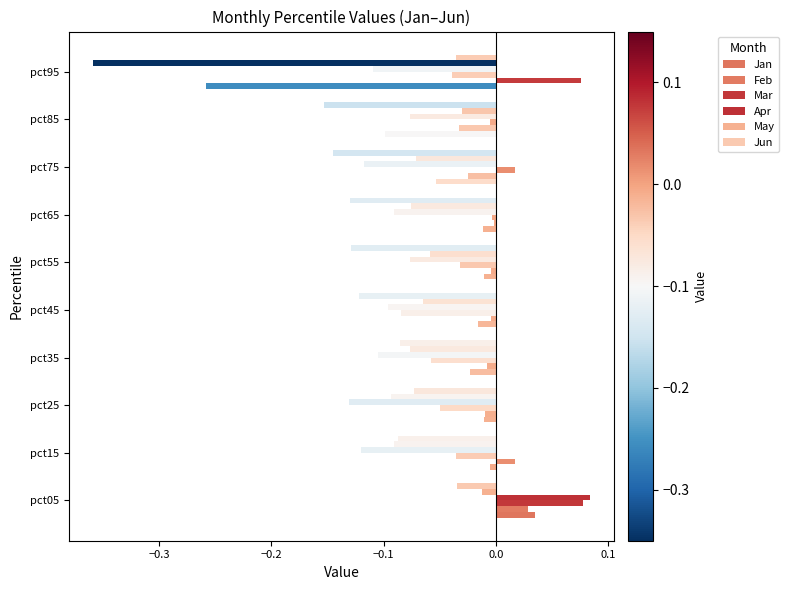

Which series has the widest spread of values?

May